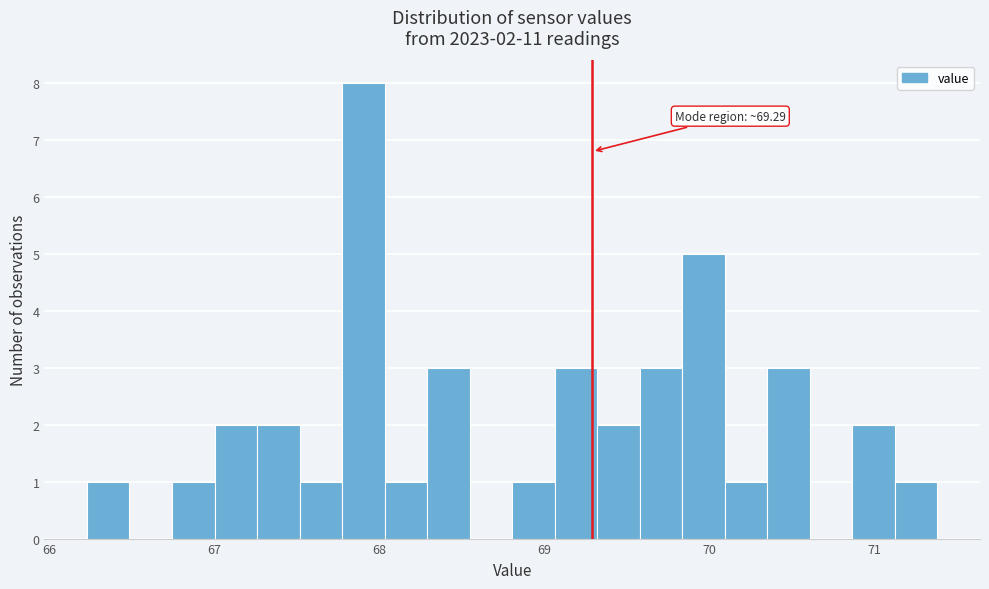

Read against the x-axis, roughly where is the centre of the tallest bar?

67.9